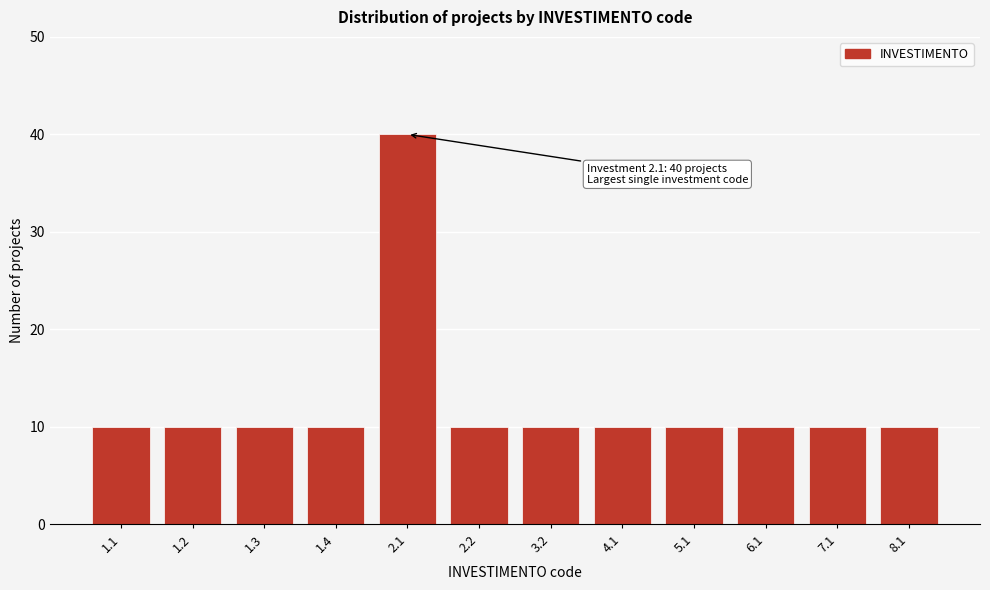

Reading left to right, transcribe all the data shown in this chart.

10	10	10	10	40	10	10	10	10	10	10	10